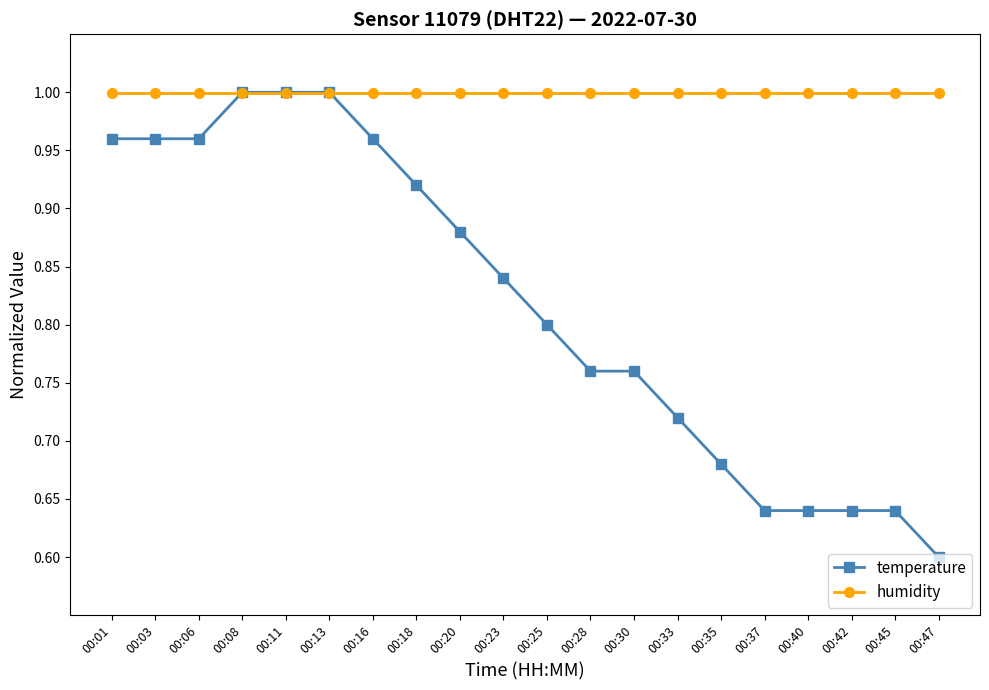

What is the spread (max minus min) of values at 00:45?

0.4